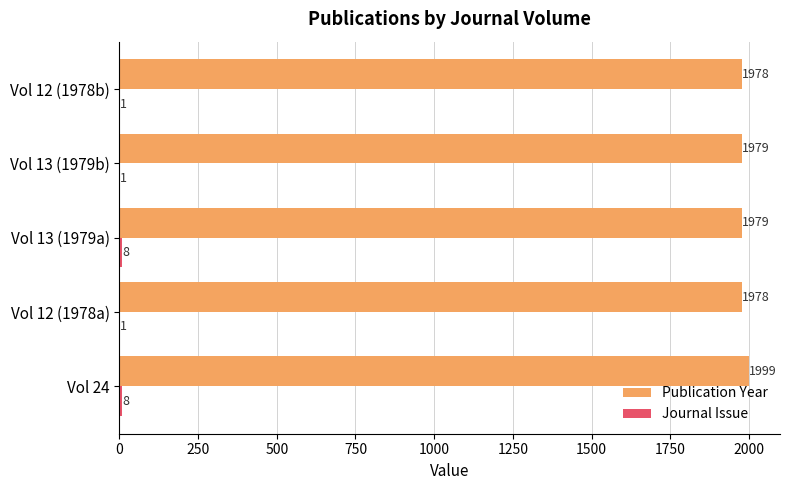

What is the sum of all Publication Year values?

9913